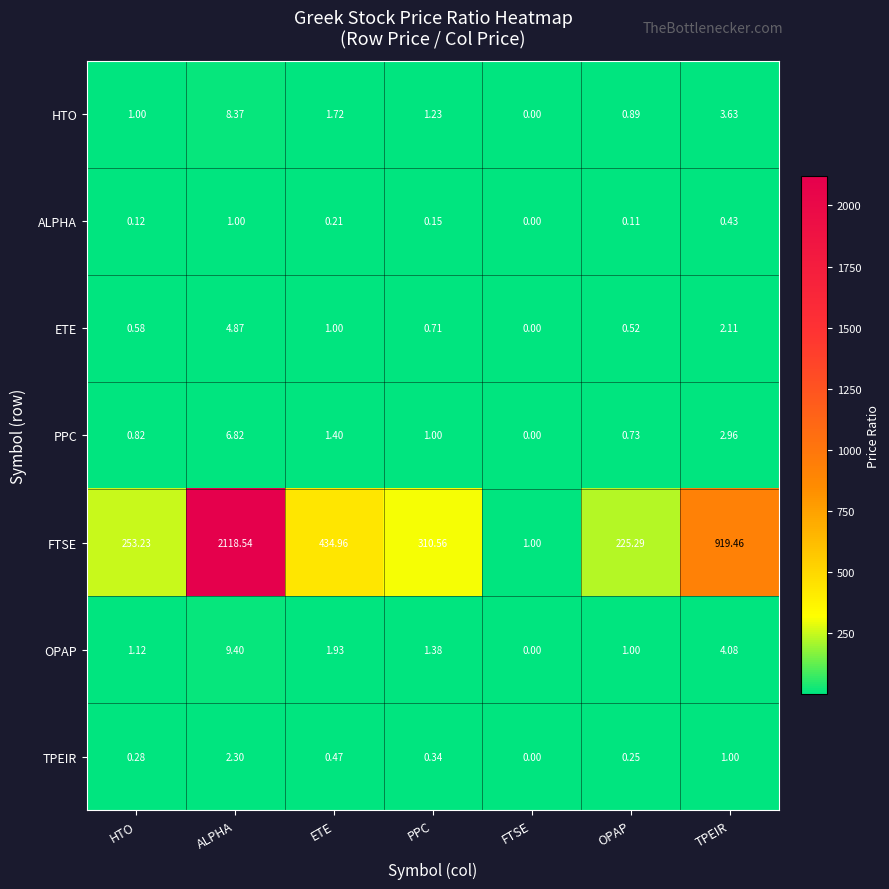

Which series has the largest range (max minus min)?

FTSE